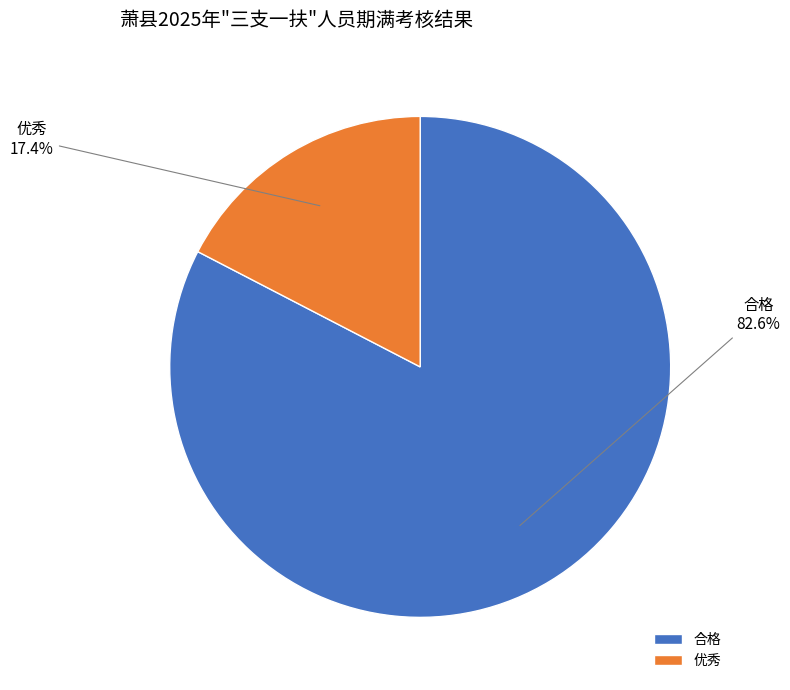

To the nearest percent, what is the difference between the 合格 and 优秀 slice percentages?

65%